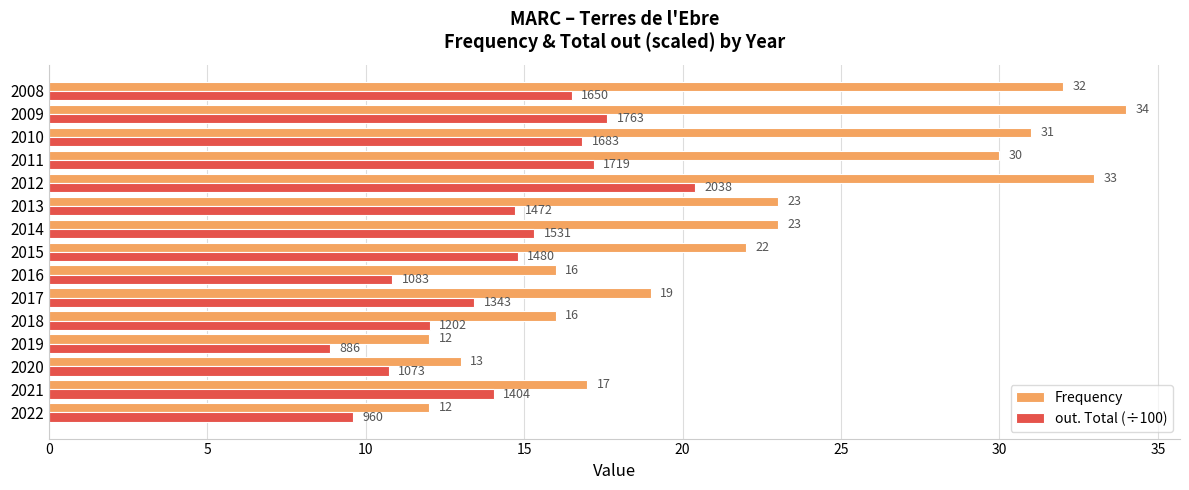

What is the greatest value displayed?

34.0